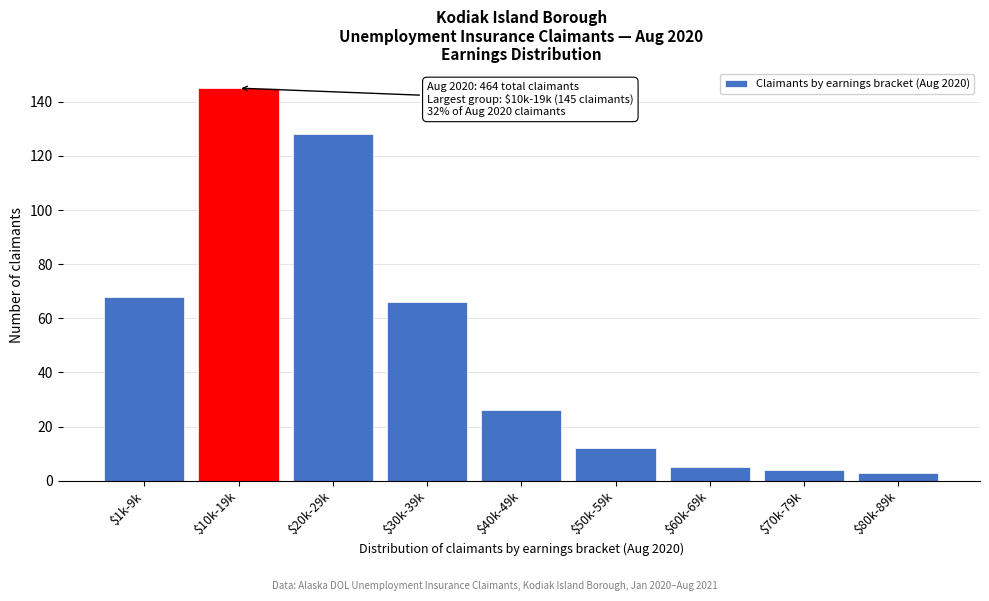

Reading left to right, transcribe all the data shown in this chart.

68	145	128	66	26	12	5	4	3